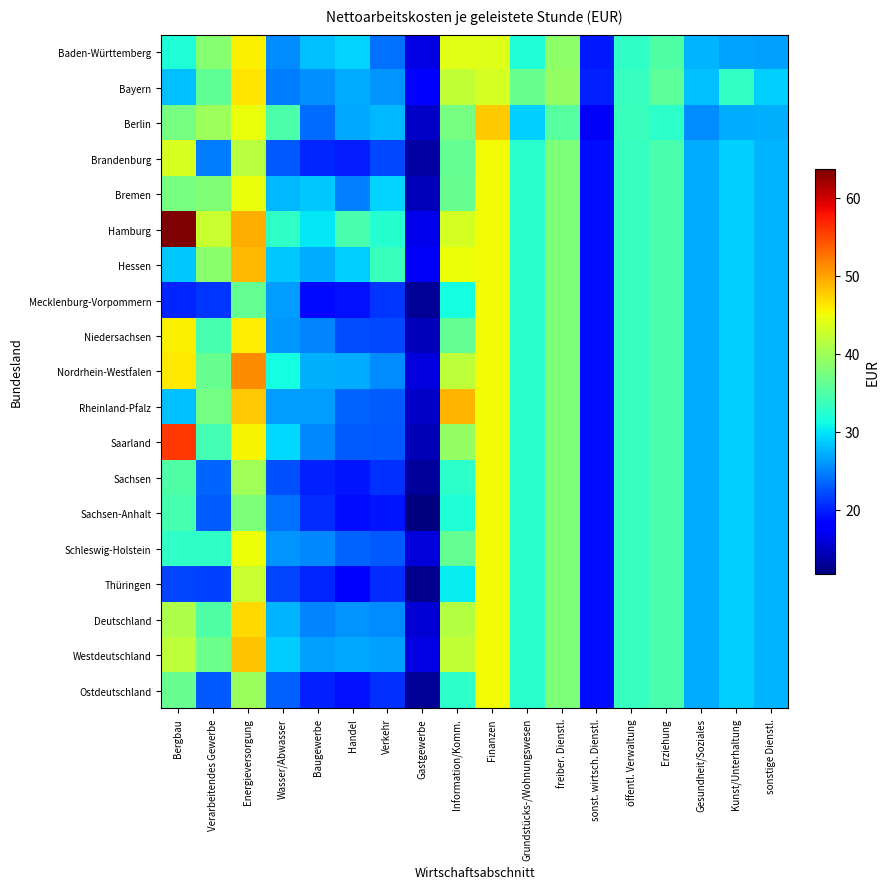

At how many categories does at least one series exceed 42?

5